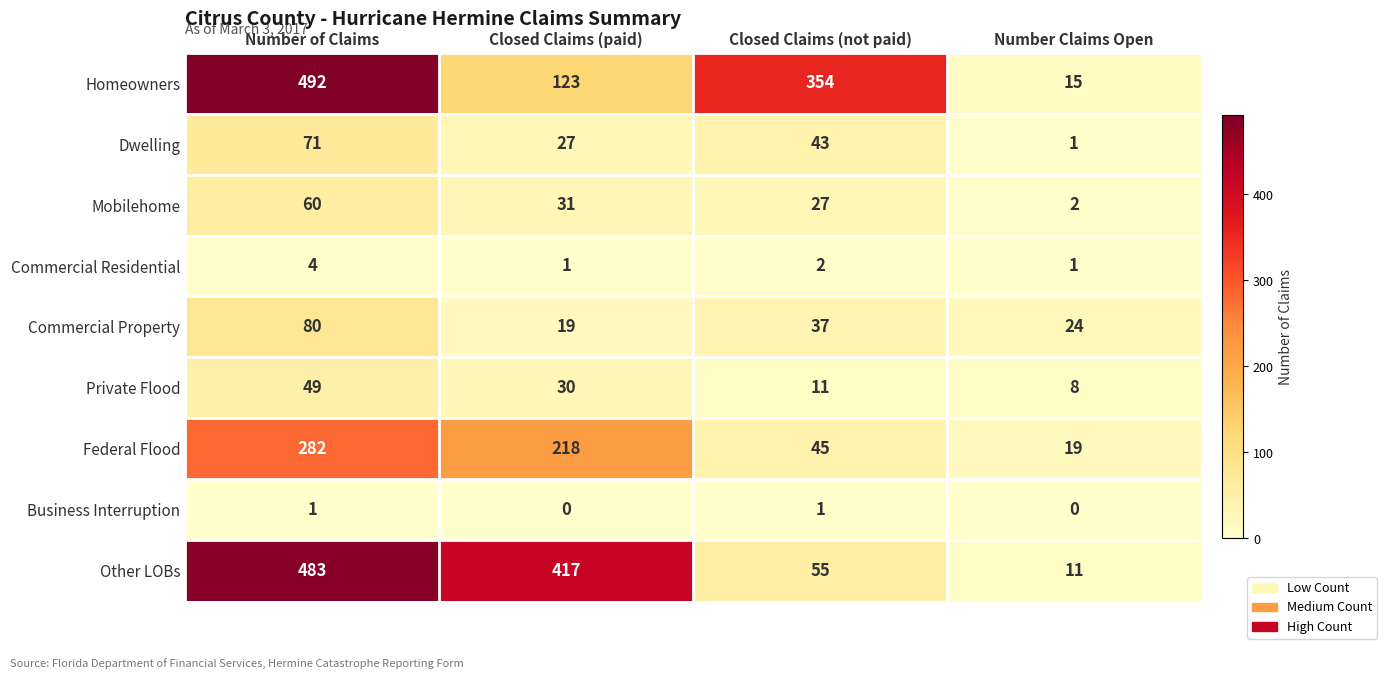

What is the greatest value displayed?

492